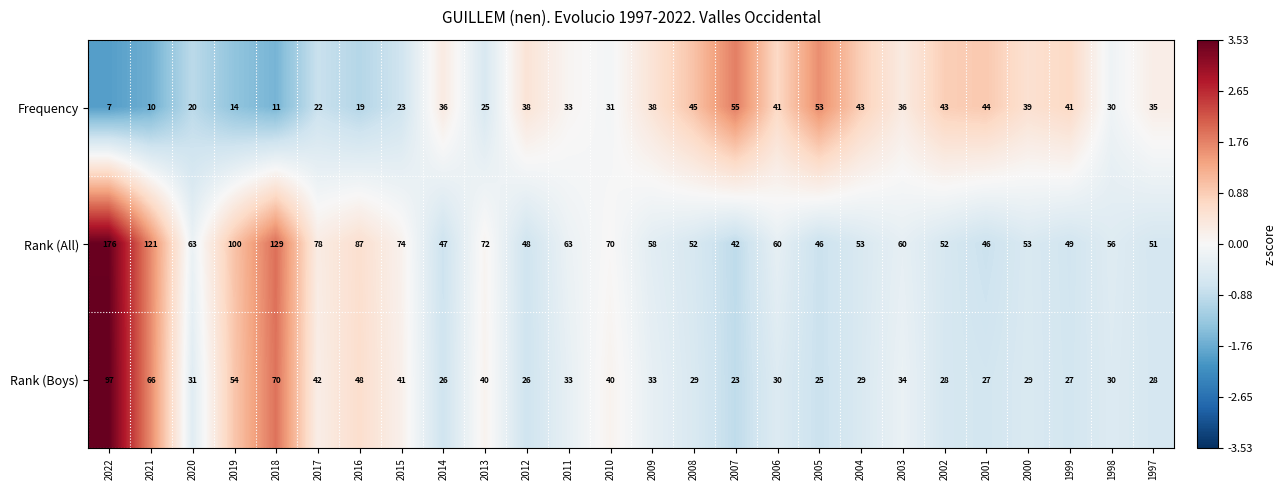

List the series in order of their peak value, highest first.

Rank (All), Rank (Boys), Frequency